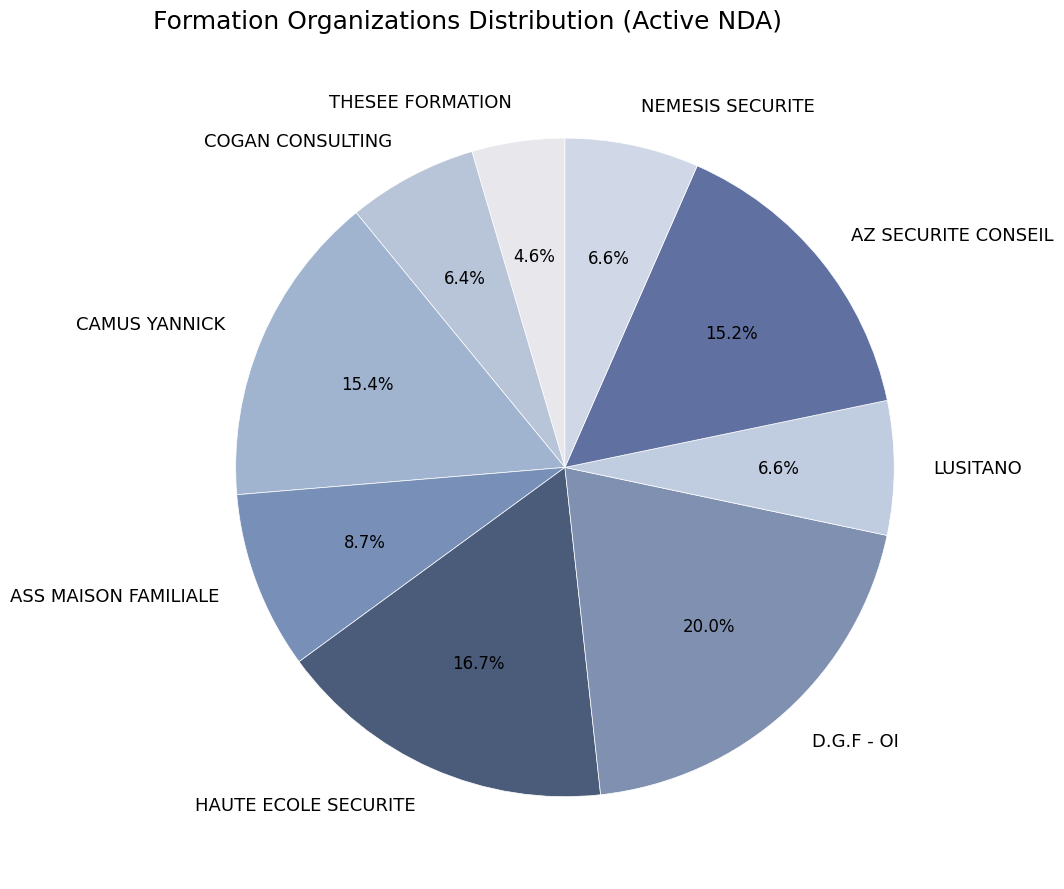

What percentage is the THESEE FORMATION slice, to the nearest percent?

5%